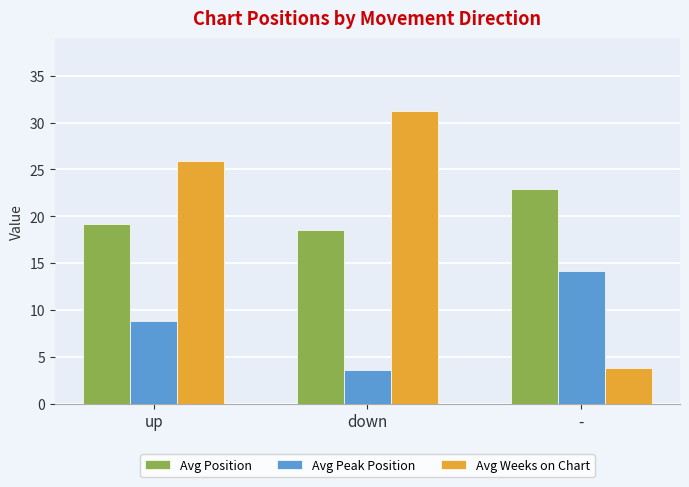

True or false: Avg Peak Position has a value of 3.6 at down.

True